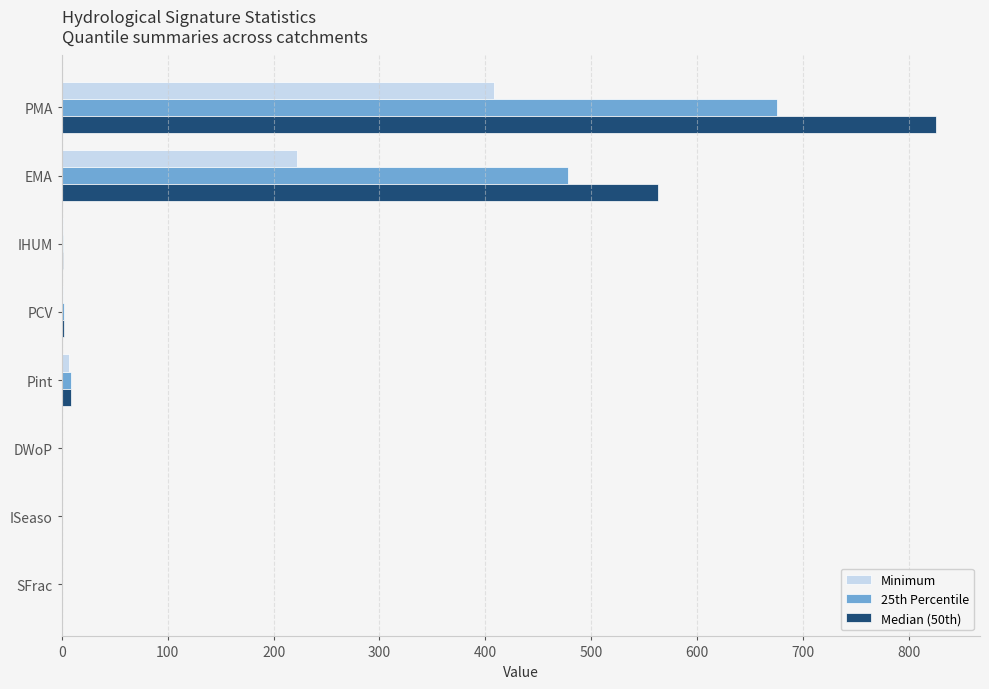

At which category is the sum across all series the highest?

PMA